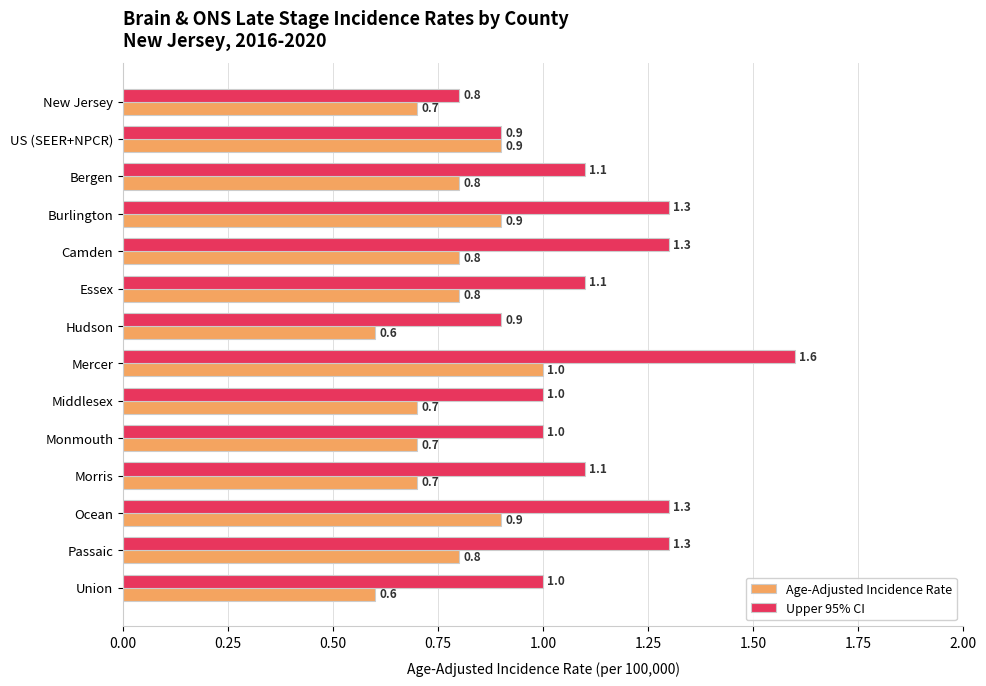

The value of Age-Adjusted Incidence Rate at Union is 0.2. True or false?

False